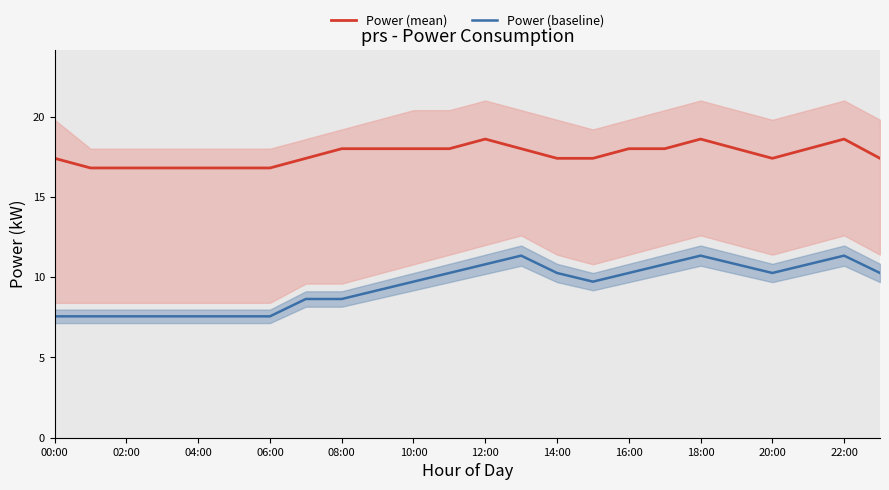

True or false: power and power_baseline intersect in this chart.

False